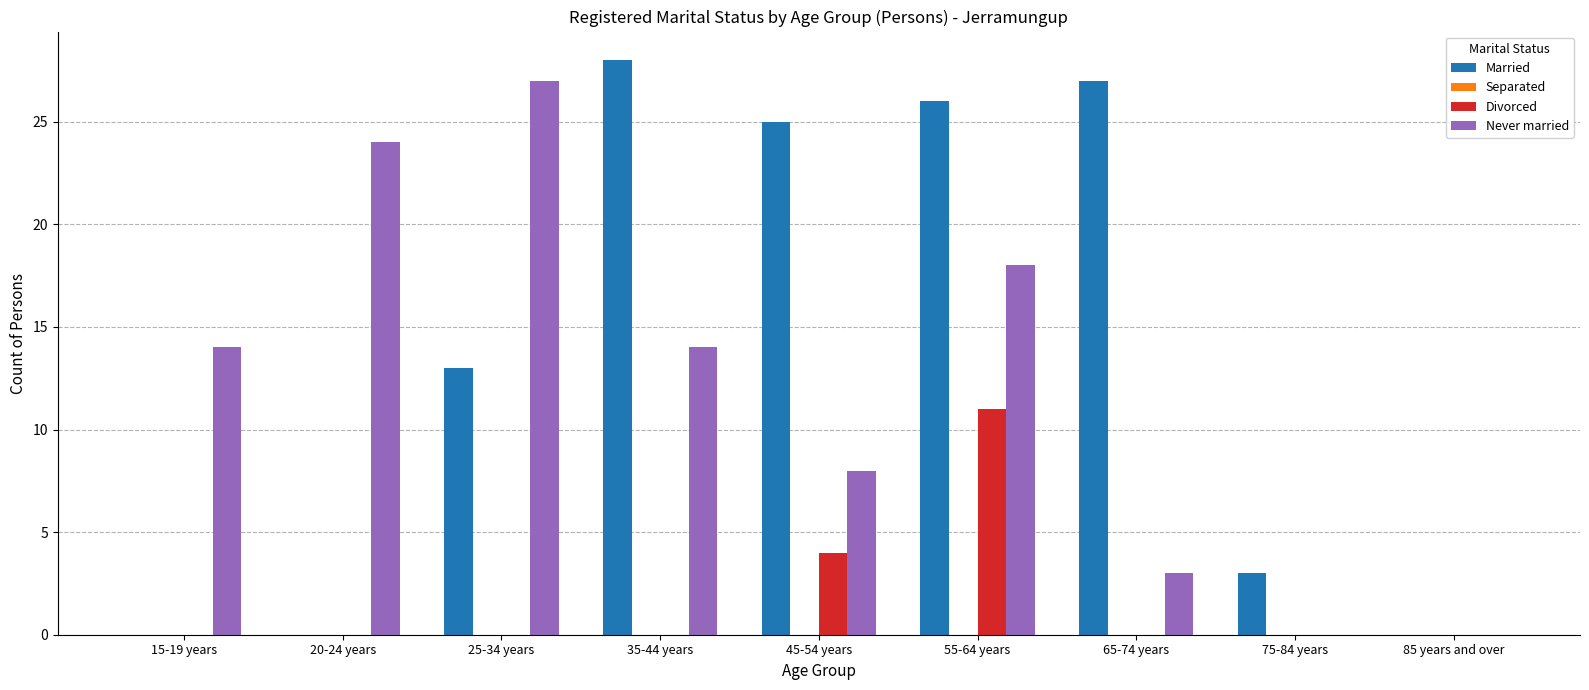

Reading left to right, extract all data points from this chart.

Married: 15-19 years=0	20-24 years=0	25-34 years=13	35-44 years=28	45-54 years=25	55-64 years=26	65-74 years=27	75-84 years=3	85 years and over=0
Divorced: 15-19 years=0	20-24 years=0	25-34 years=0	35-44 years=0	45-54 years=4	55-64 years=11	65-74 years=0	75-84 years=0	85 years and over=0
Never married: 15-19 years=14	20-24 years=24	25-34 years=27	35-44 years=14	45-54 years=8	55-64 years=18	65-74 years=3	75-84 years=0	85 years and over=0